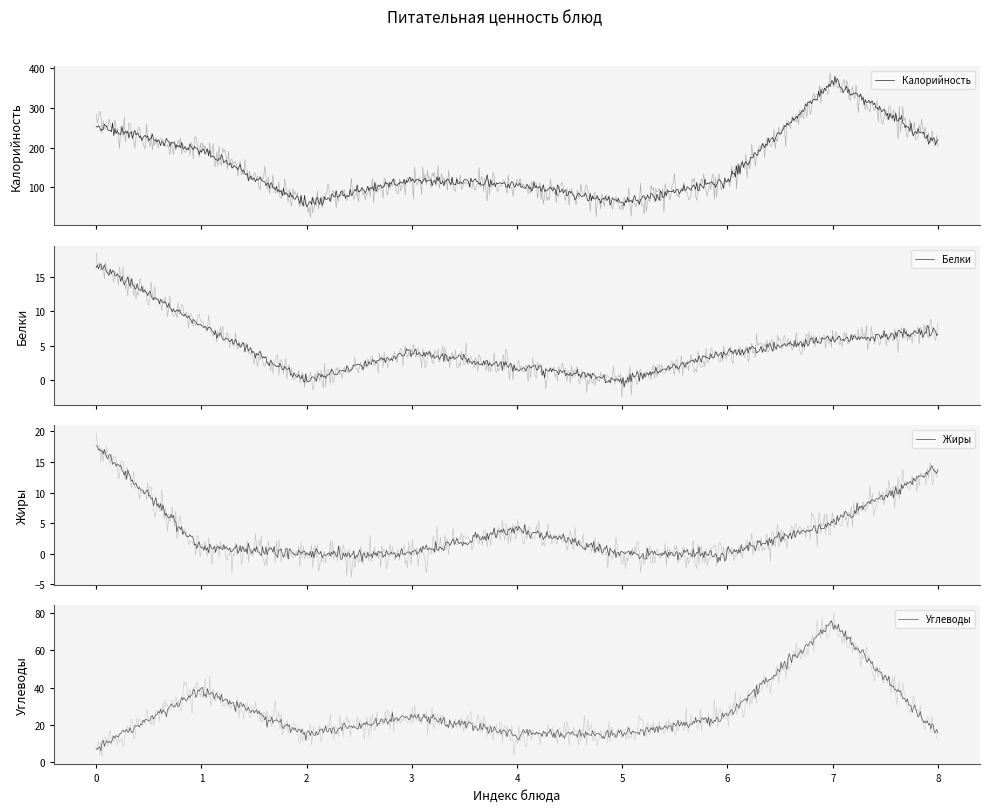

What is the difference between the maximum and minimum values in the Калорийность series?

306